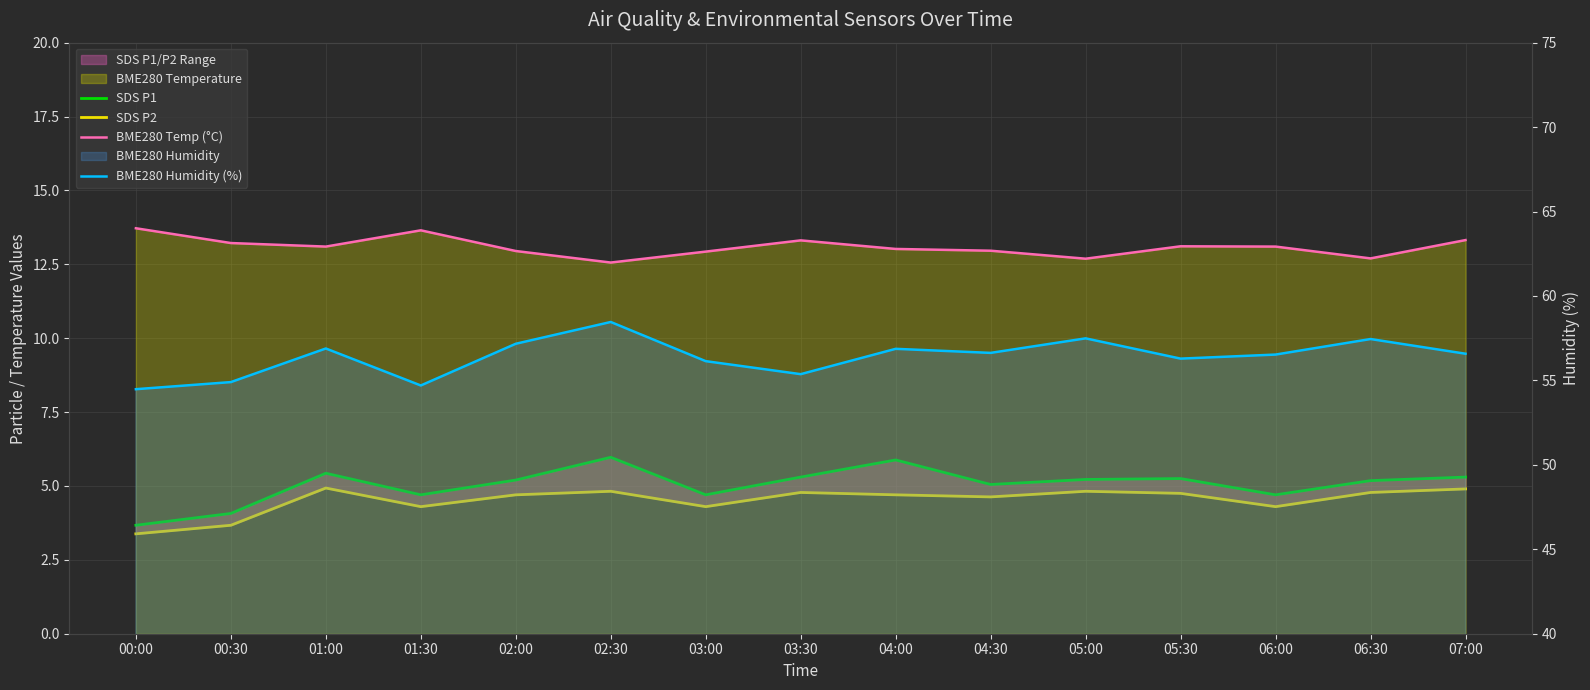

True or false: BME280 Temp (°C) has a value of 12.7 at 06:30.

True